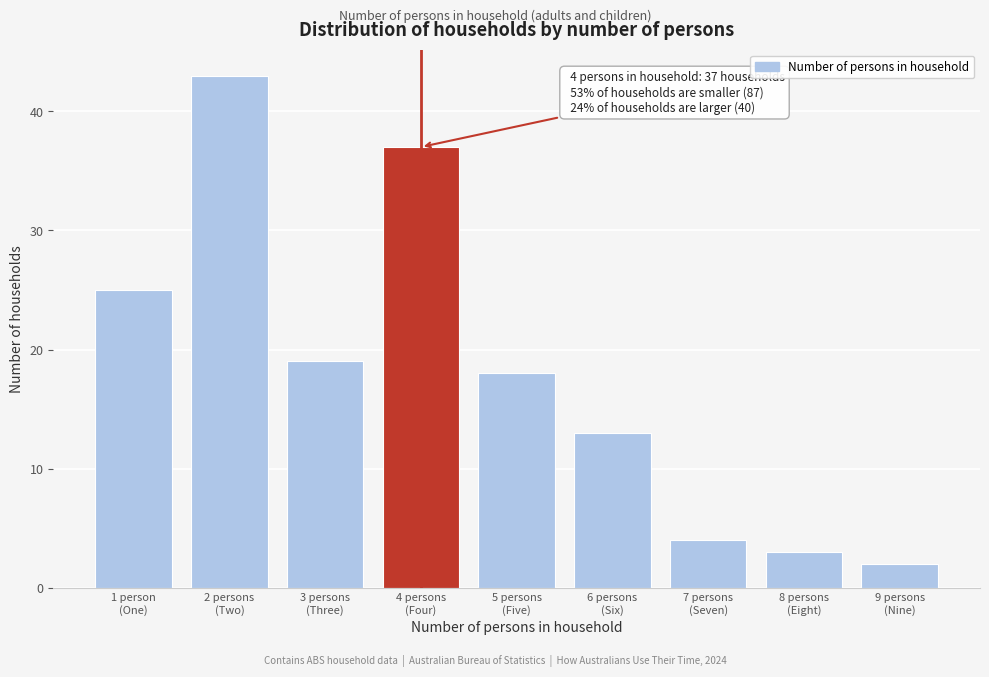

Reading left to right, transcribe all the data shown in this chart.

25	43	19	37	18	13	4	3	2